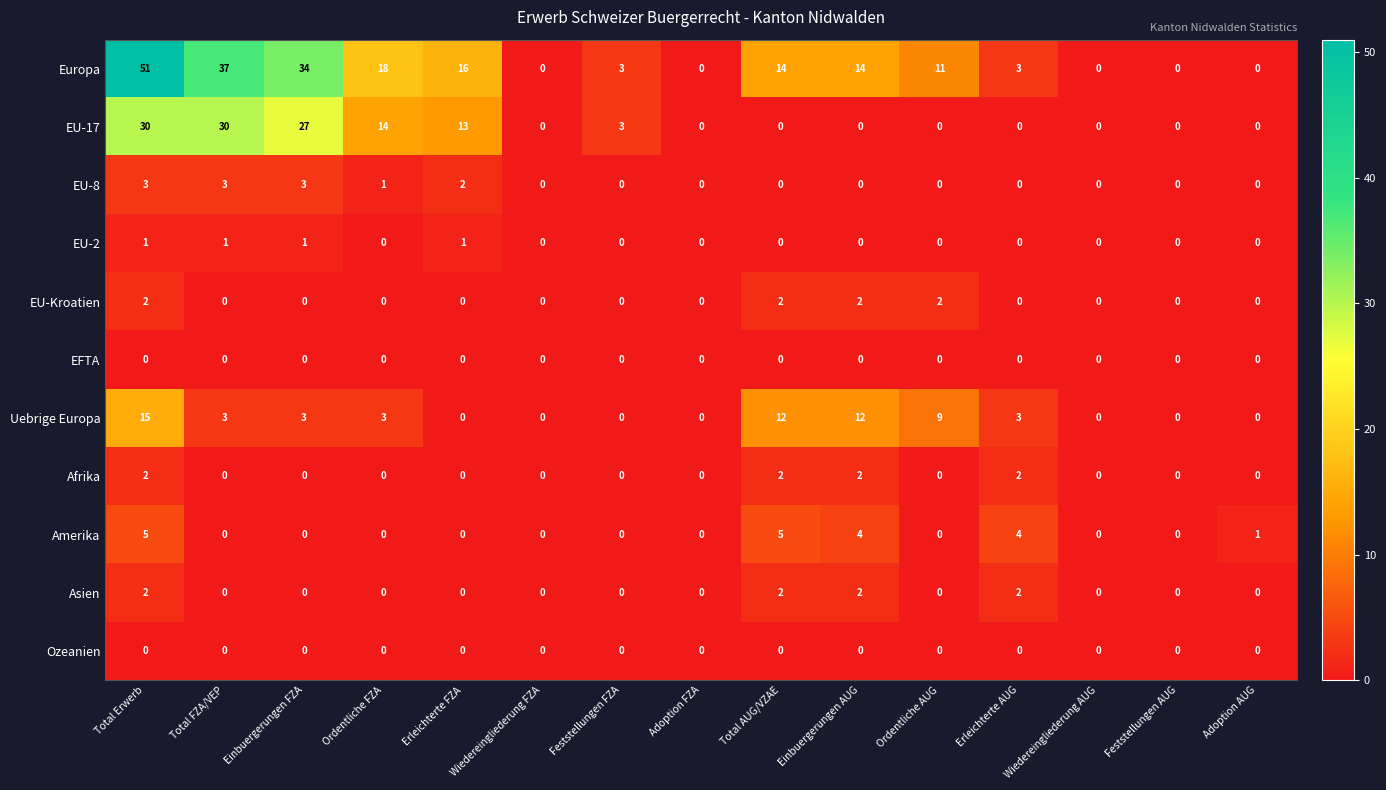

At how many categories does at least one series exceed 48?

1